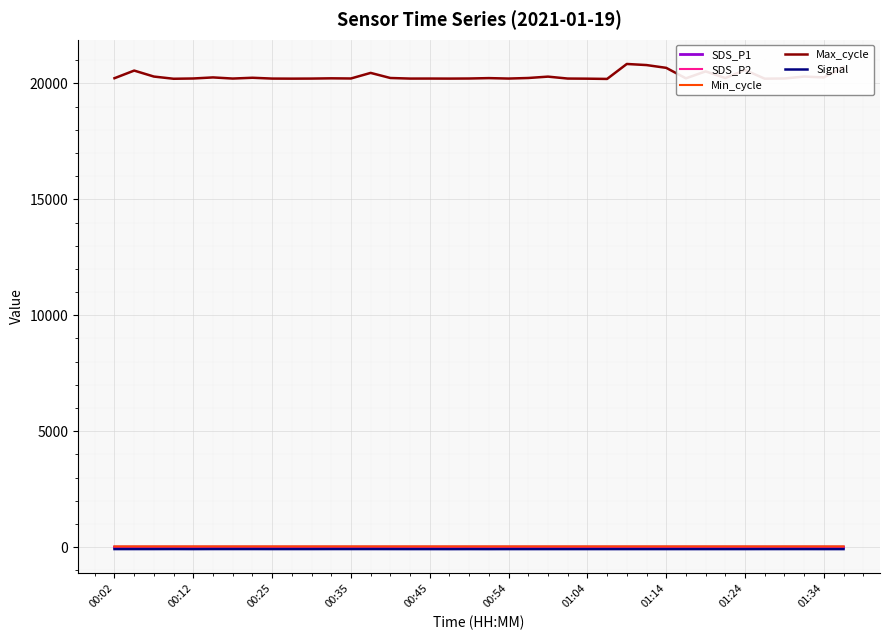

What is the value of the SDS_P1 point at the 35th from the left?

0.5